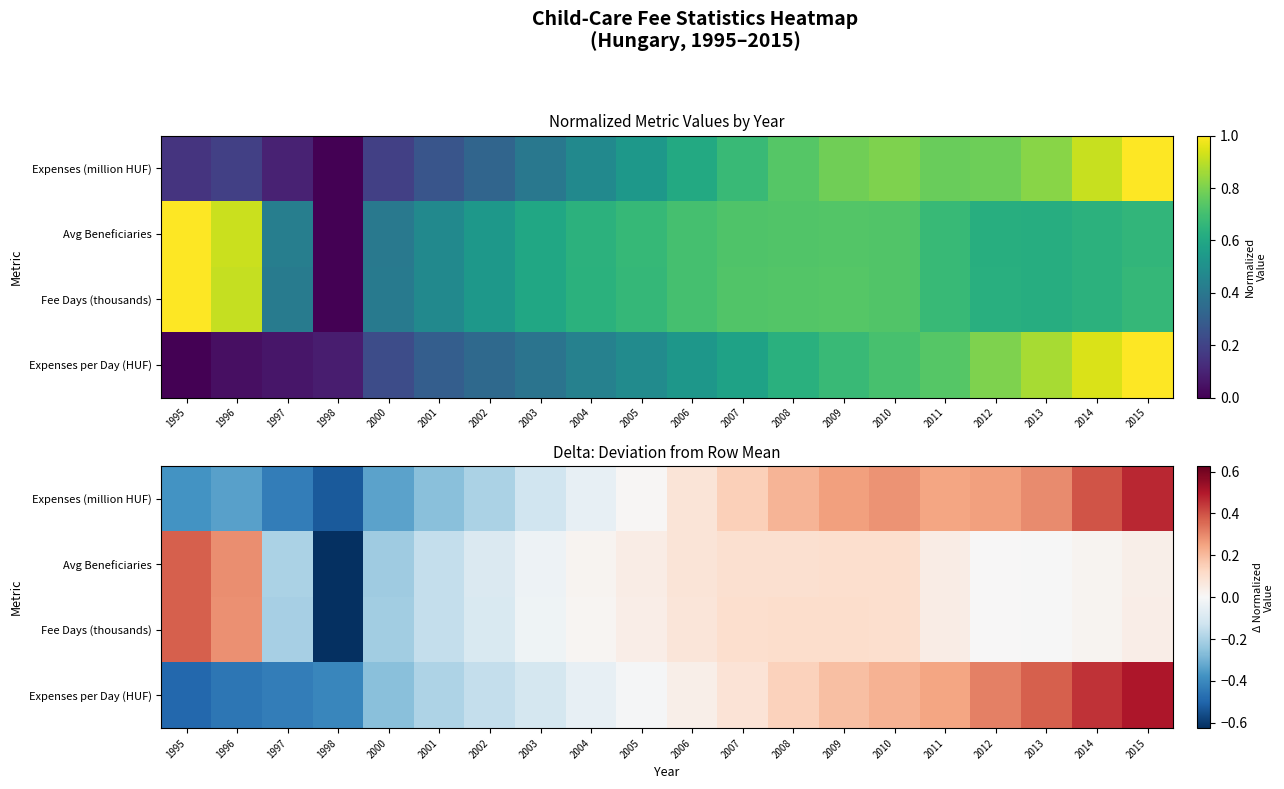

List the labels in order of Avg Beneficiaries value, largest first.

1995, 1996, 2009, 2010, 2008, 2007, 2006, 2011, 2005, 2015, 2014, 2004, 2012, 2013, 2003, 2002, 2001, 1997, 2000, 1998